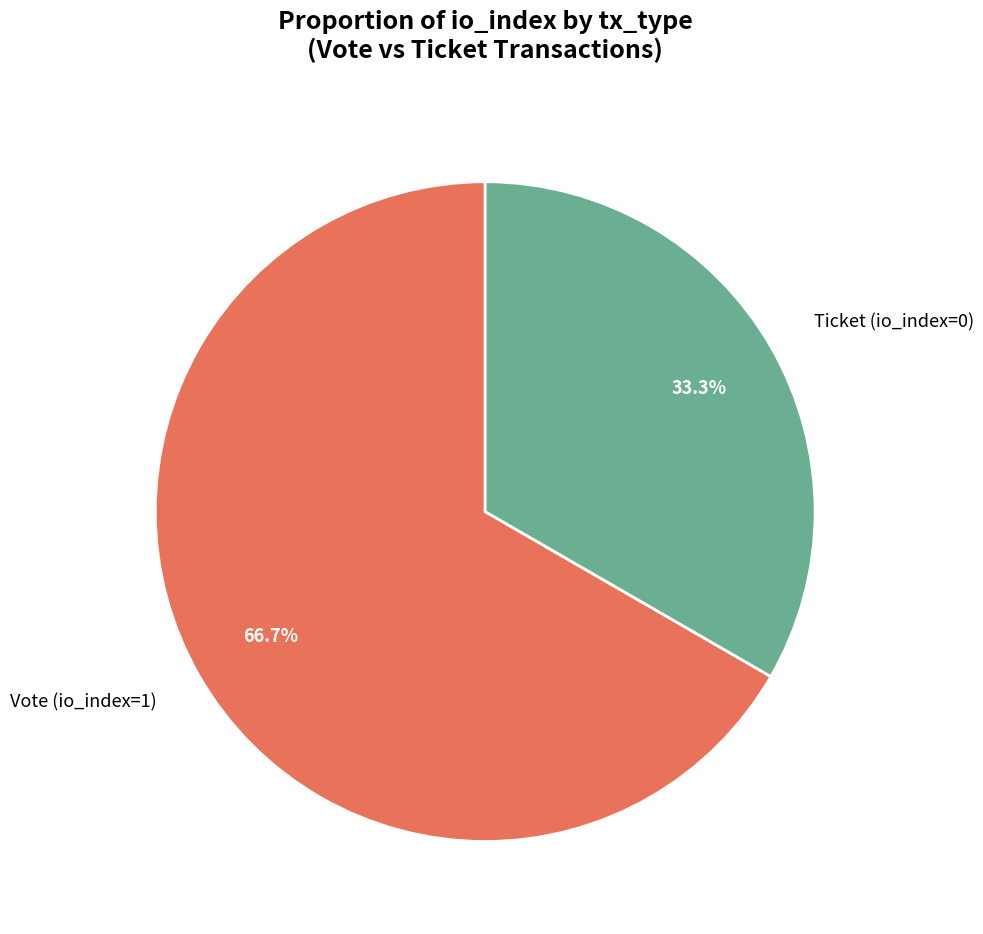

To the nearest percent, what is the average slice percentage?

50%